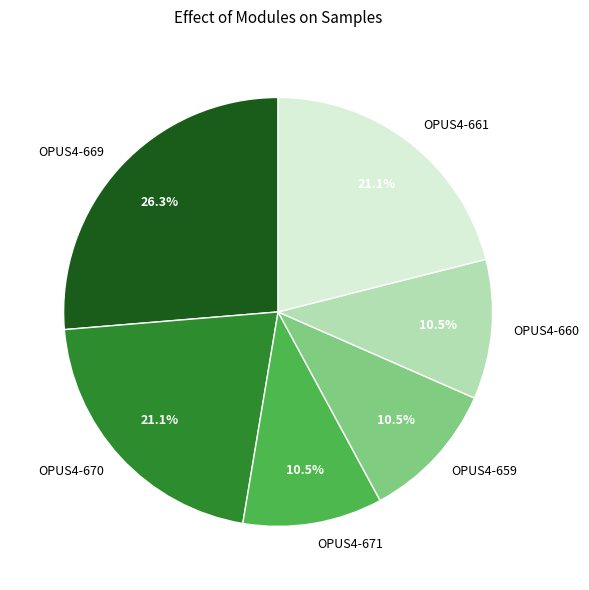

What percentage is the OPUS4-669 slice, to the nearest percent?

26%